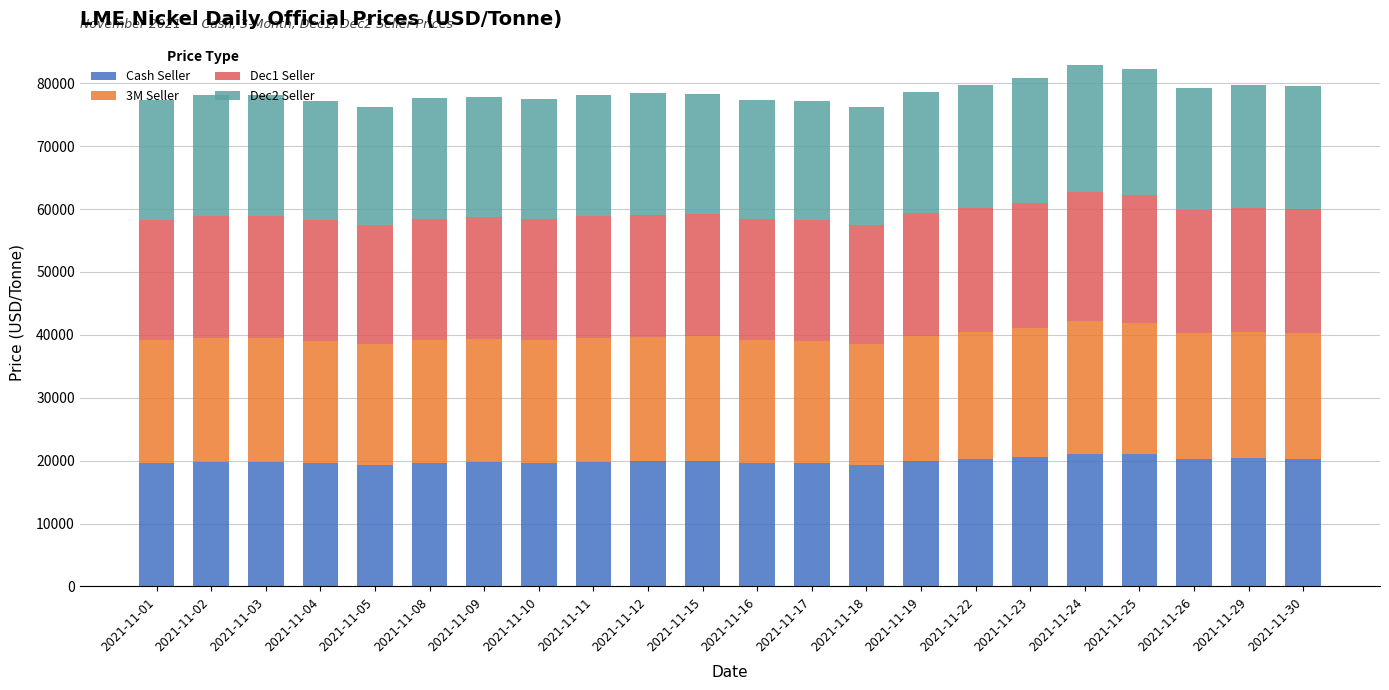

What is the difference between the second highest and second lowest values in the Cash Seller series?

1780